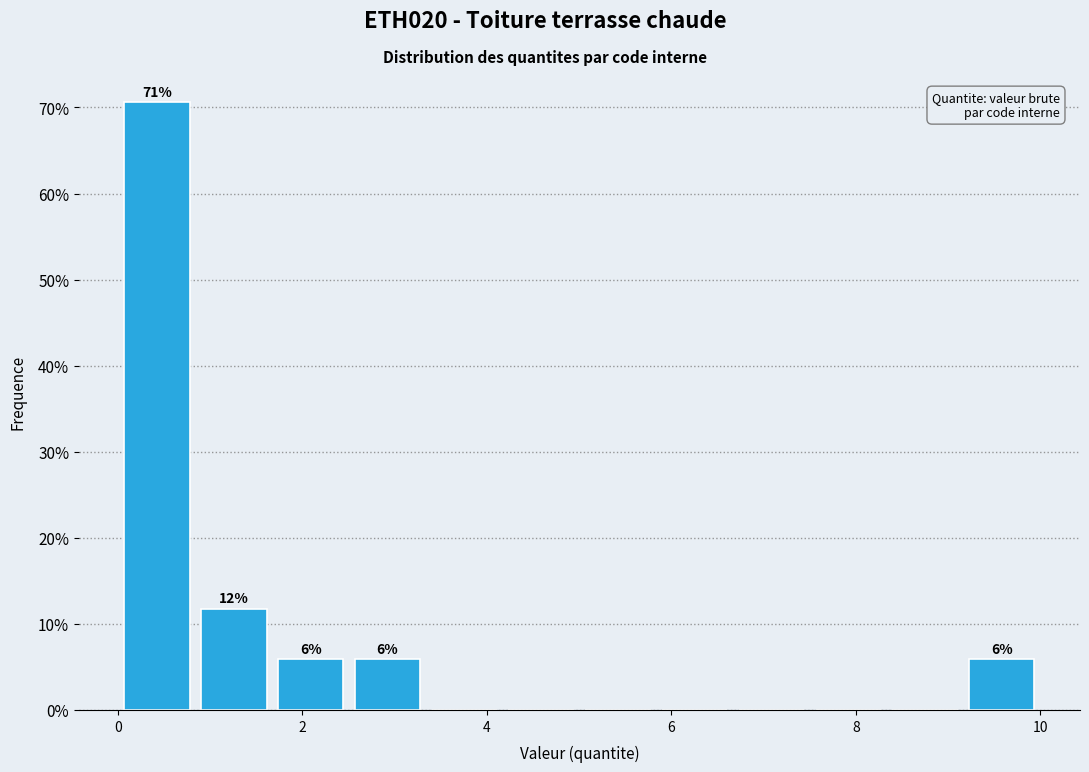

Which range on the x-axis has the tallest bar?

0.0 to 0.8